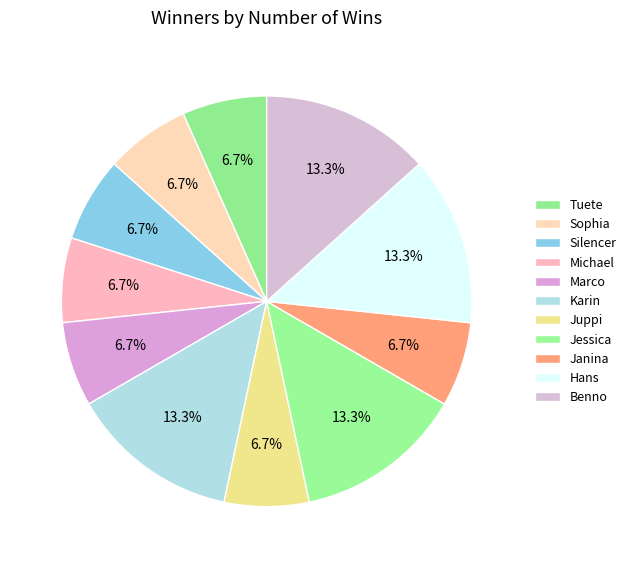

How many slices are in this pie chart?

11